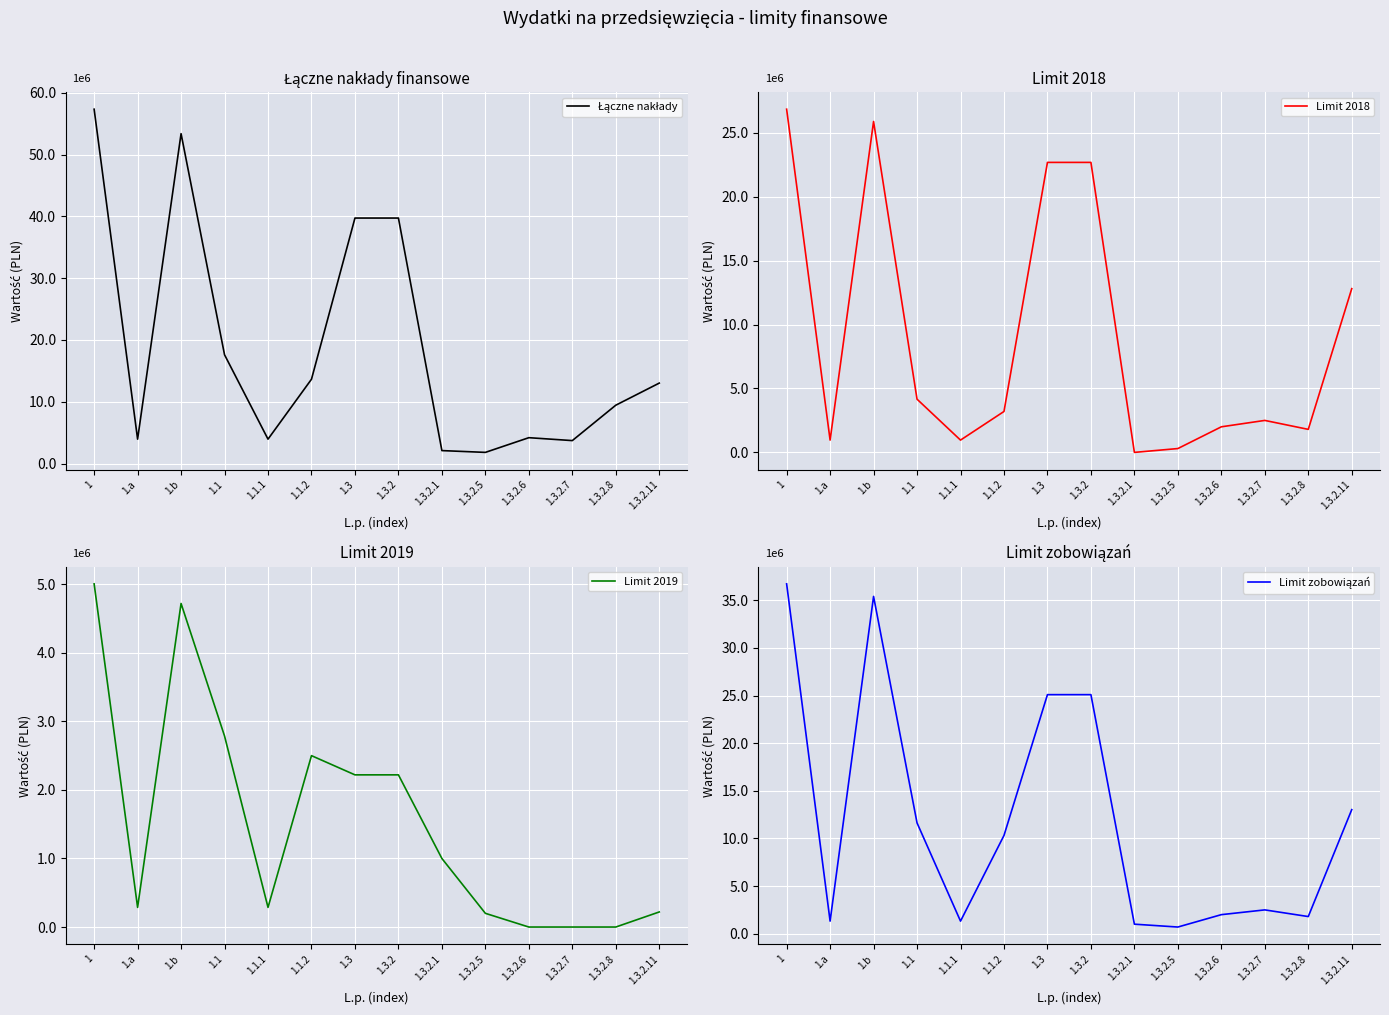

At 1.3.2.11, list the series in order from largest to smallest.

Łączne nakłady, Limit zobowiązań, Limit 2018, Limit 2019